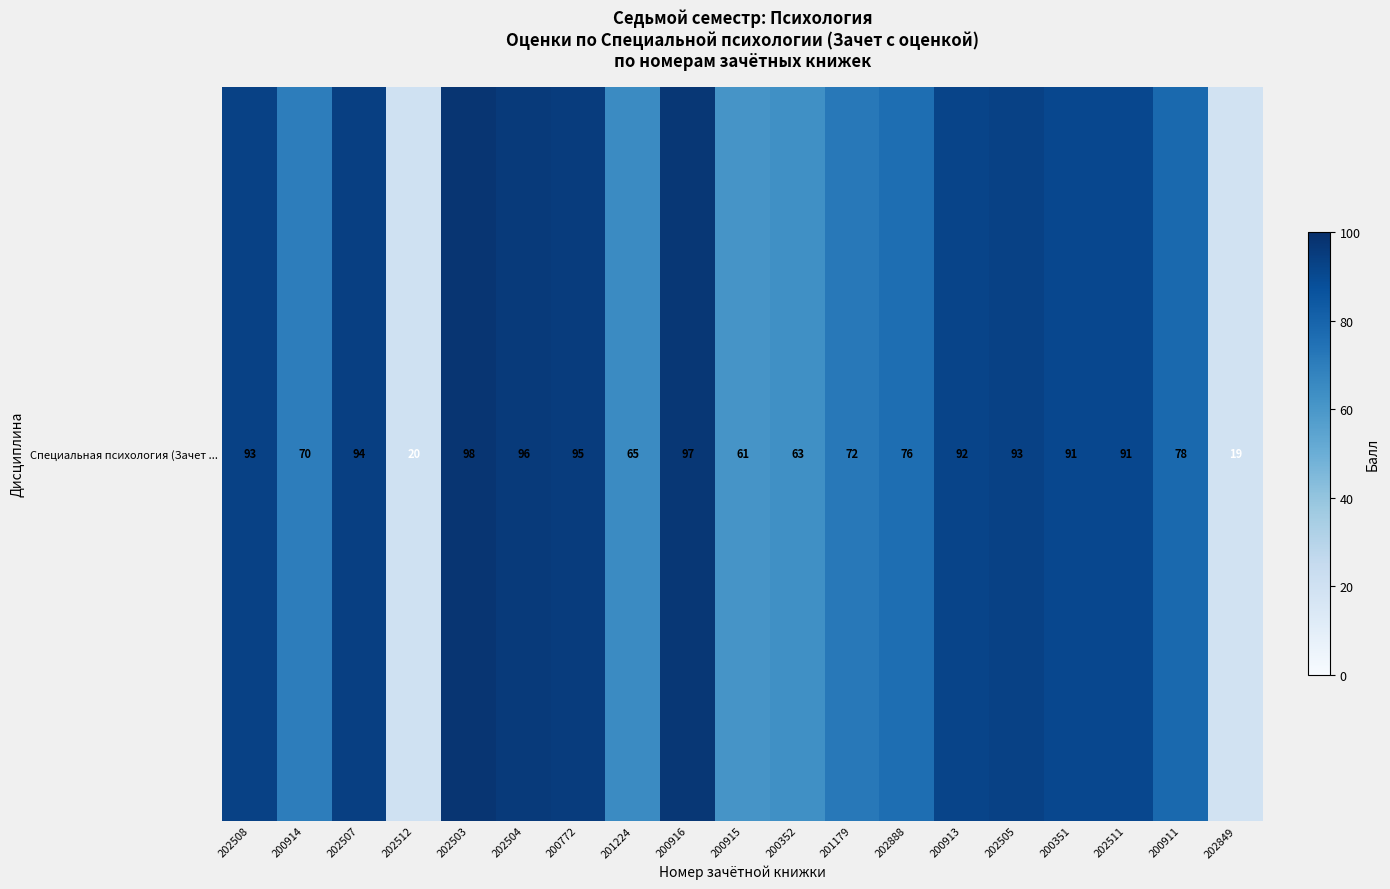

Rank the categories by value from lowest to highest.

202849, 202512, 200915, 200352, 201224, 200914, 201179, 202888, 200911, 200351, 202511, 200913, 202508, 202505, 202507, 200772, 202504, 200916, 202503